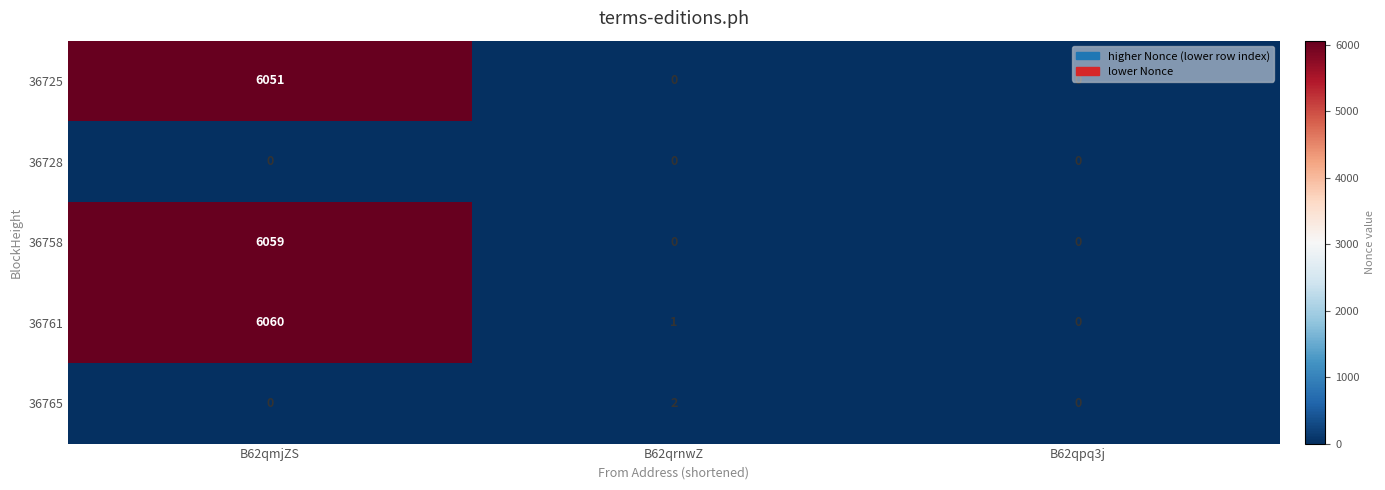

What is the sum of the 36761 values at B62qmjZS and B62qrnwZ?

6061